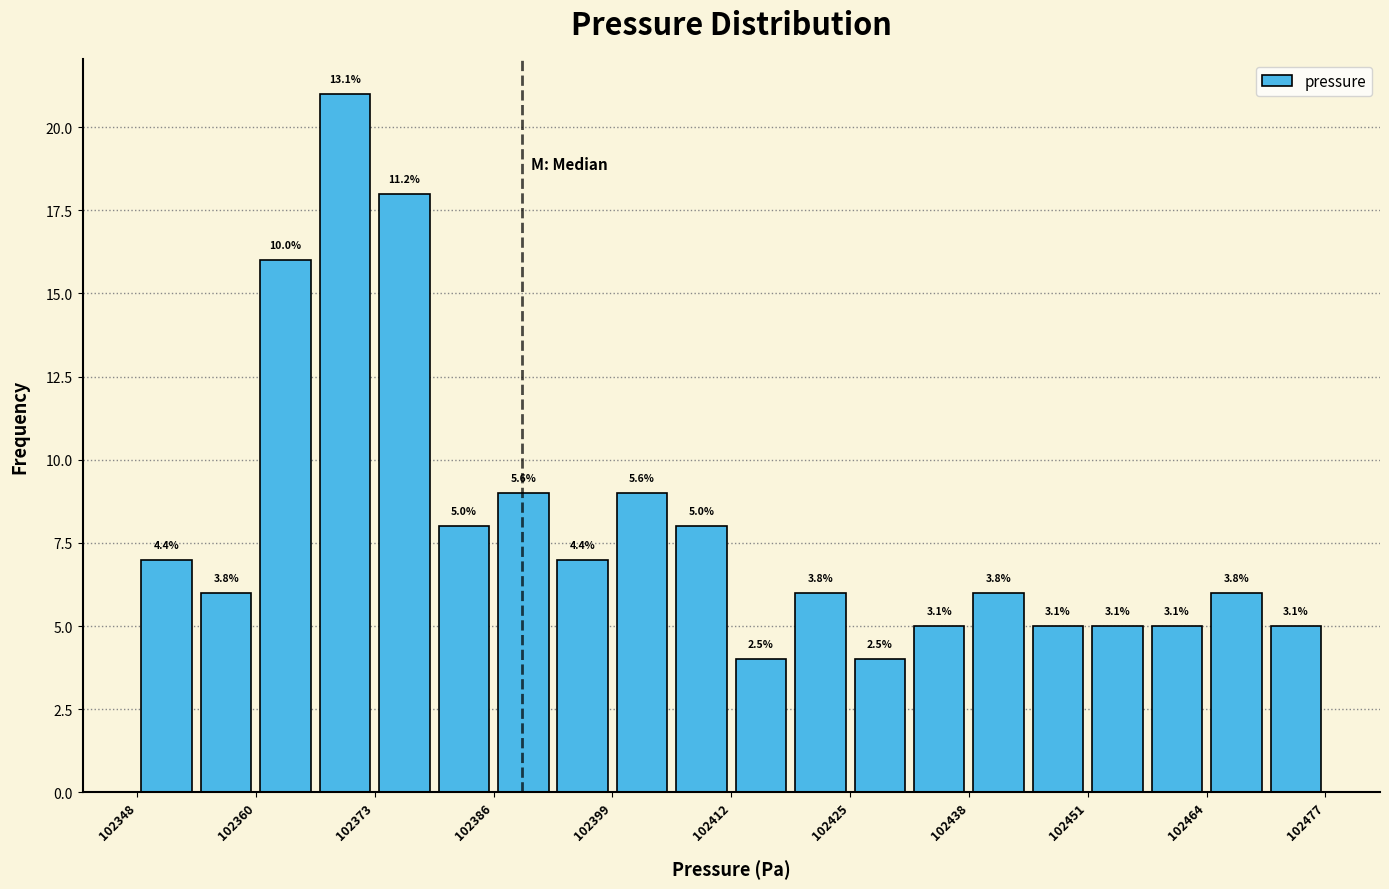

Around what value on the x-axis is the tallest bar? Give the approximate position of its centre, as read against the axis.

102370